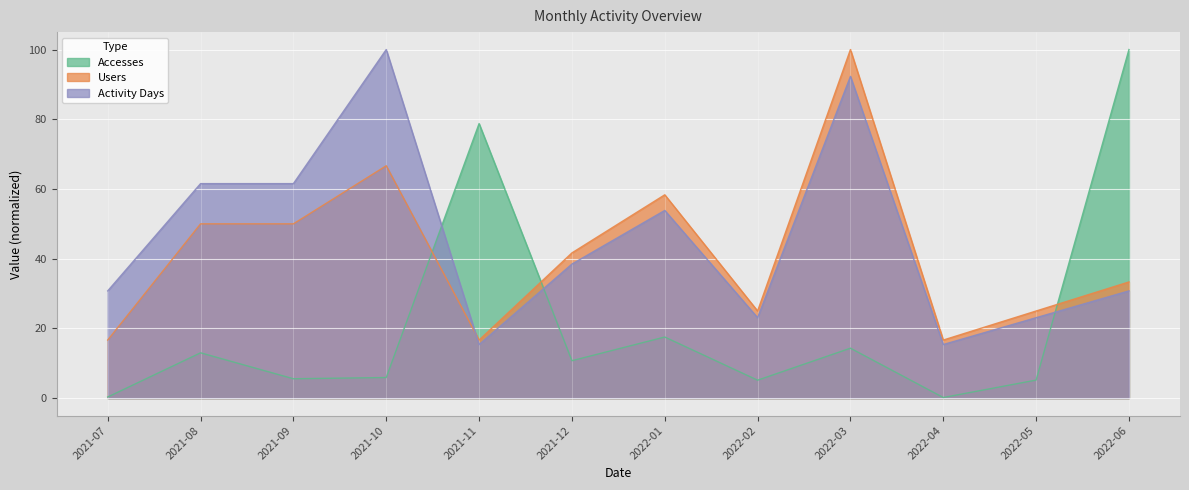

What are all the series names shown in the legend?

Accesses, Users, Activity Days